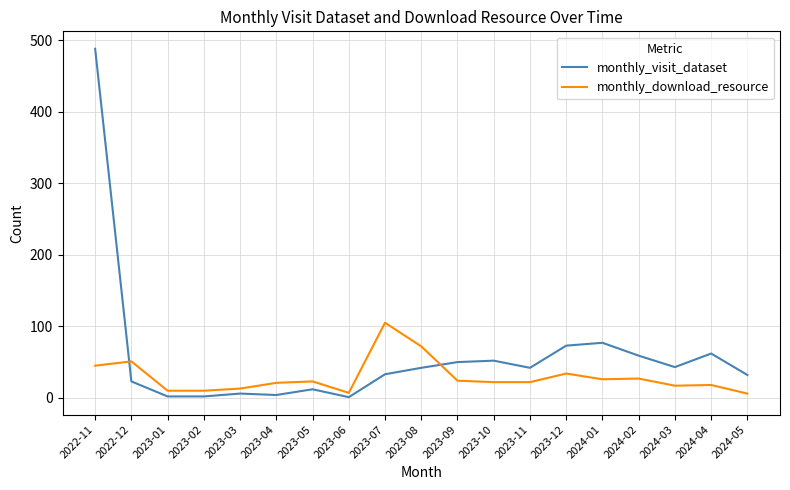

What is the difference between the maximum and minimum values in the monthly_download_resource series?

99